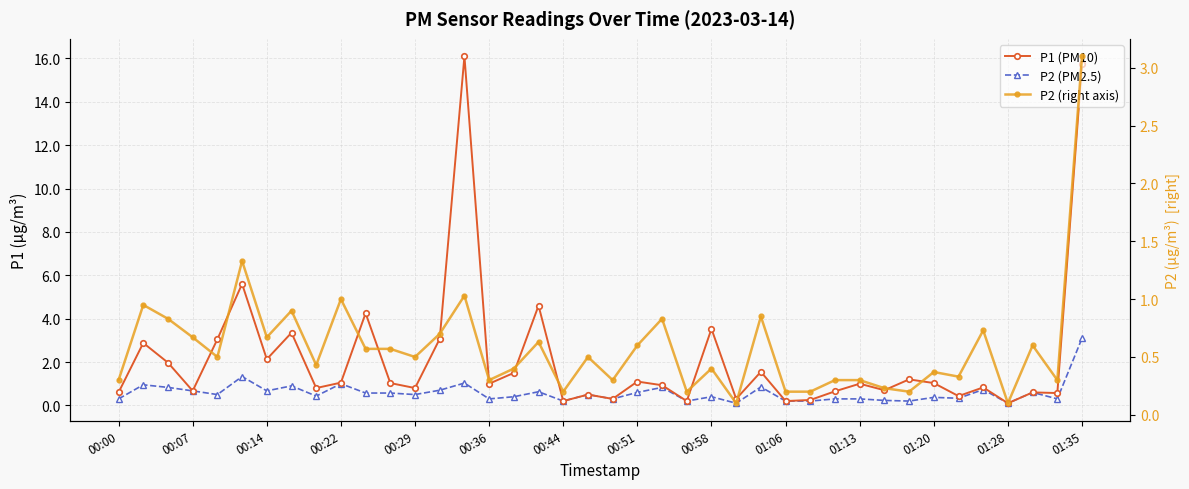

Rank the series at 16 from highest to lowest value.

P1 (PM10), P2 (PM2.5), P2 (right axis)